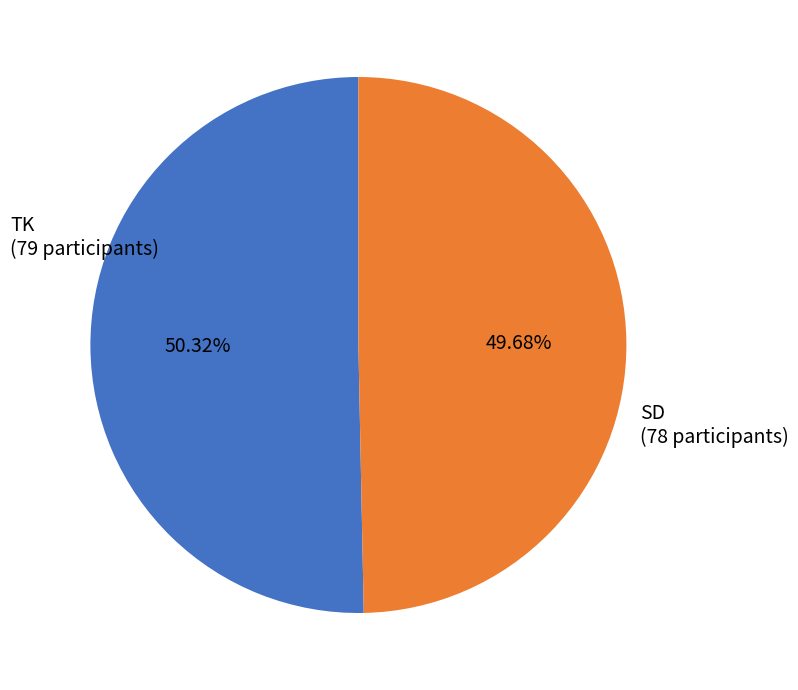

Is there any slice that represents more than half of the pie?

Yes